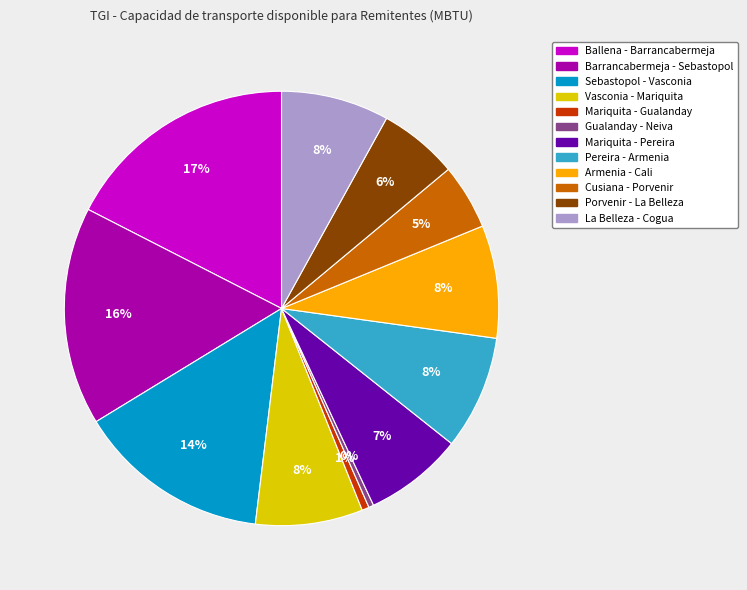

To the nearest percent, what portion does Cusiana - Porvenir represent?

5%